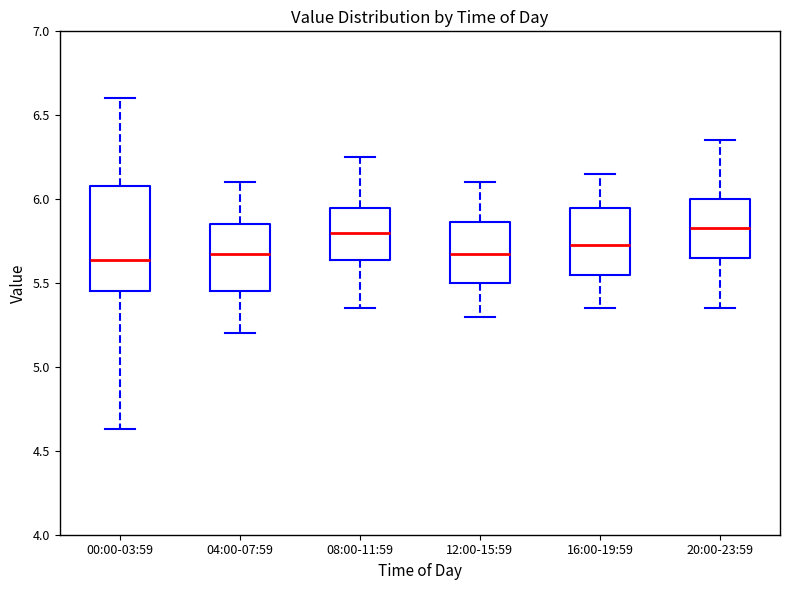

Which box is the tallest, from its lower edge to its upper edge?

00:00-03:59